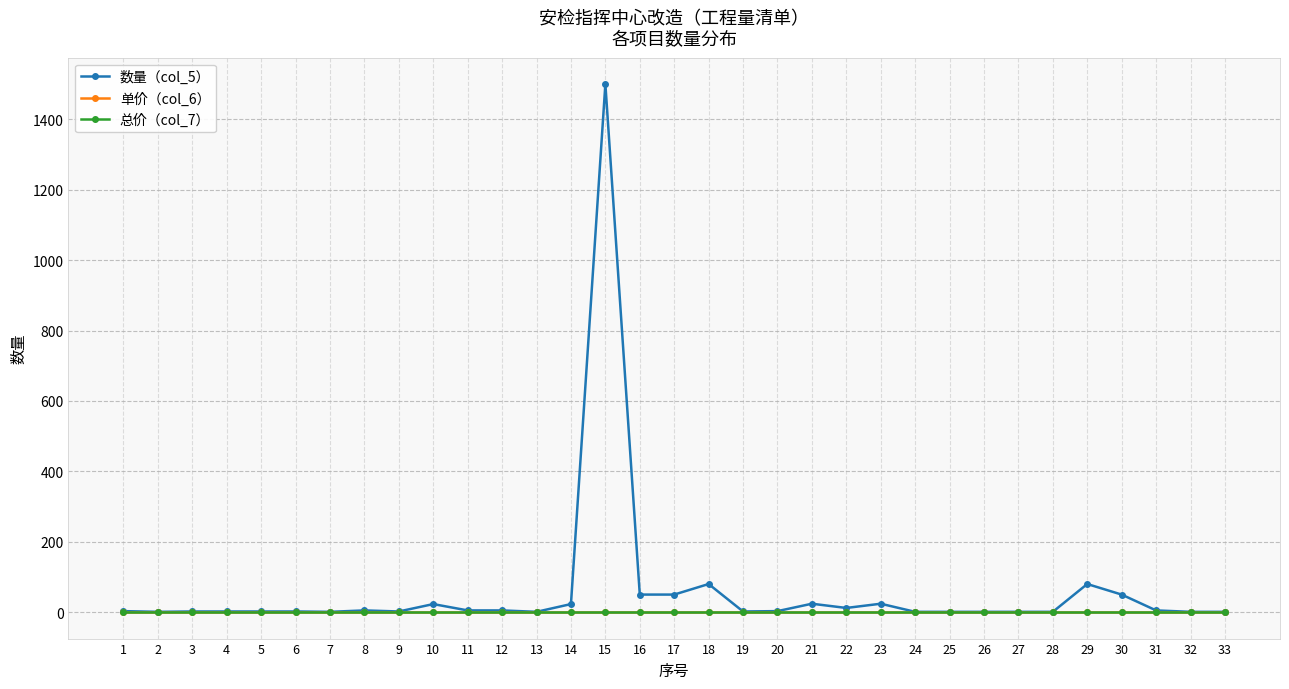

What is the difference between the highest and lowest values at 22?

12